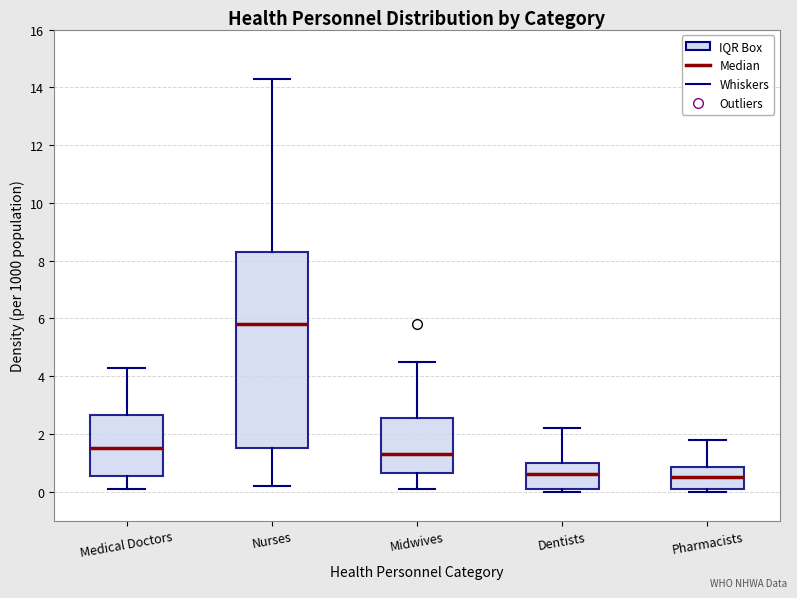

Which box's median line is the highest?

Nurses